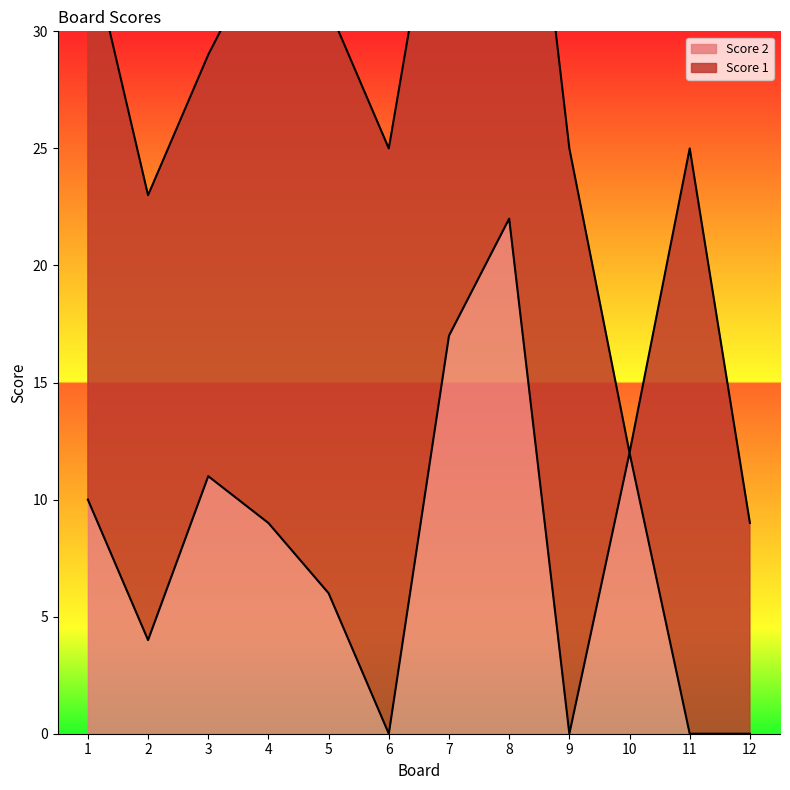

At which label does Score 2 reach its peak?

8